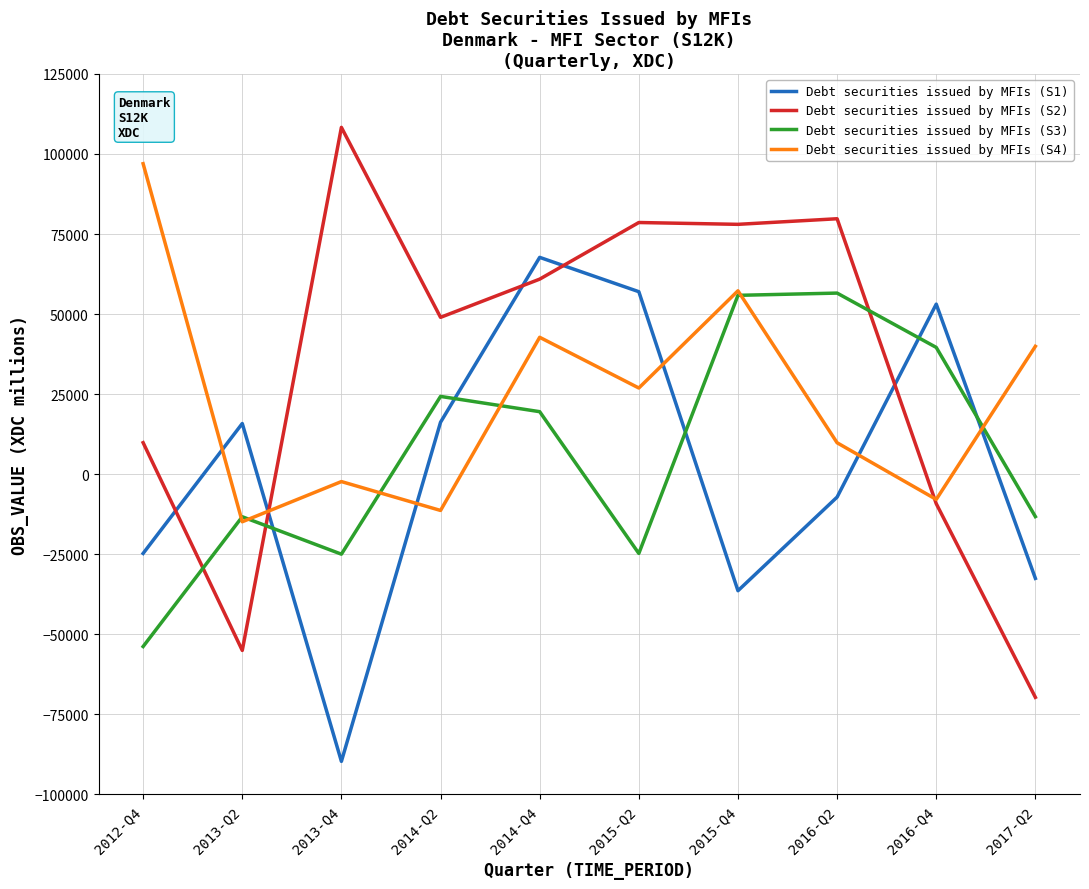

What is the minimum value for Debt securities issued by MFIs (S4)?

-14863